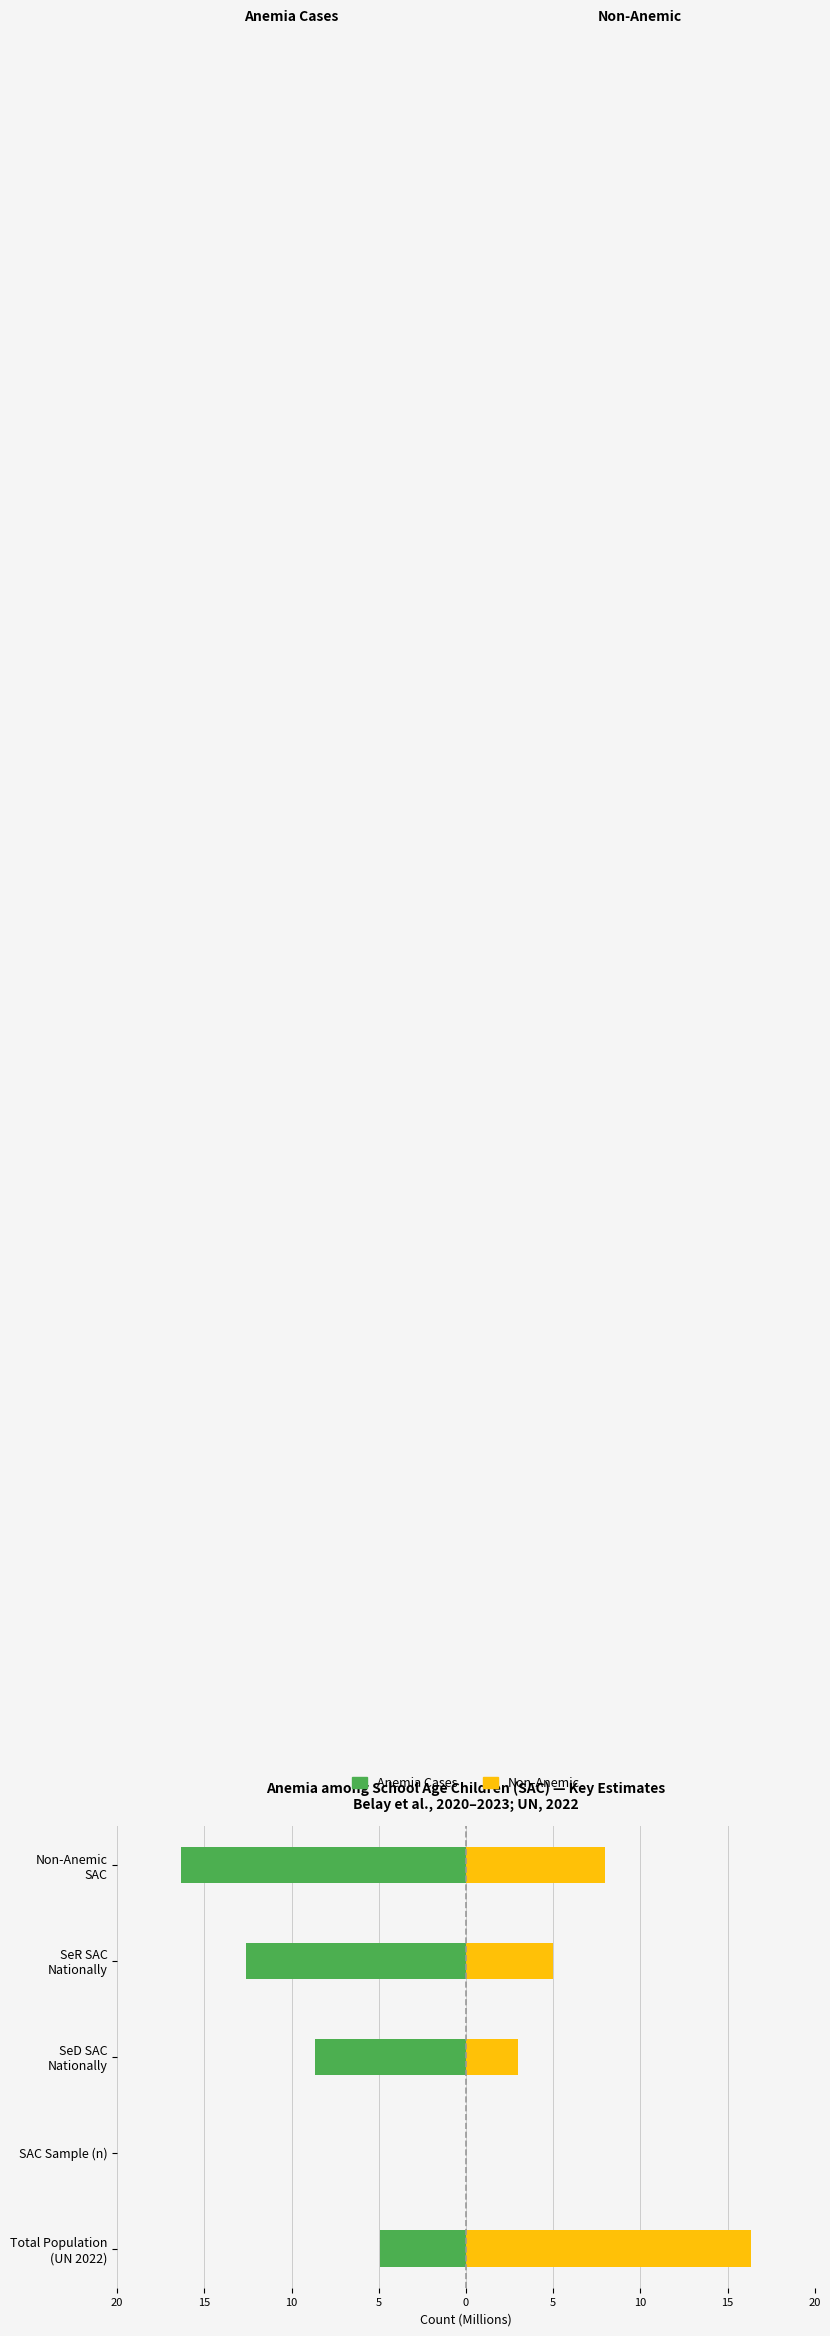

Between Non-Anemic SAC and SAC Sample (n), which is larger?

SAC Sample (n)